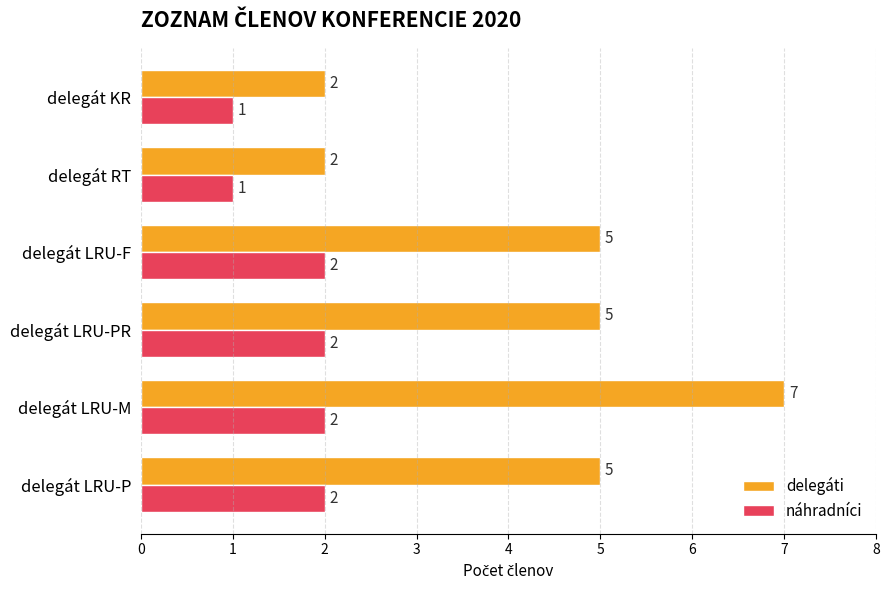

Rank the series by their maximum value, from lowest to highest.

náhradníci, delegáti